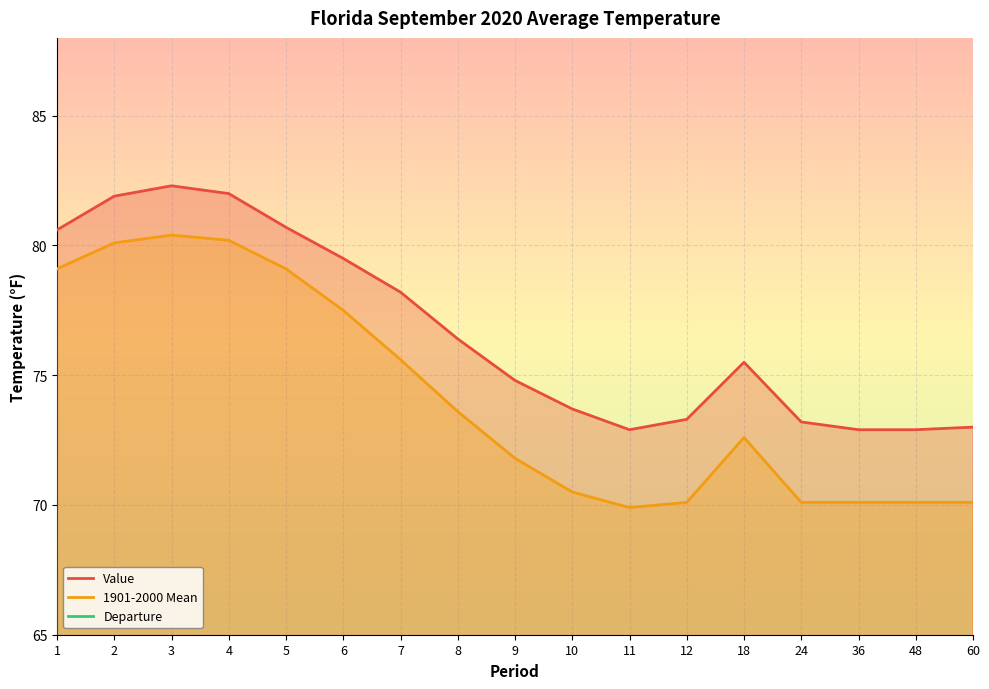

Where is 1901-2000 Mean nearest to the value 75?

7